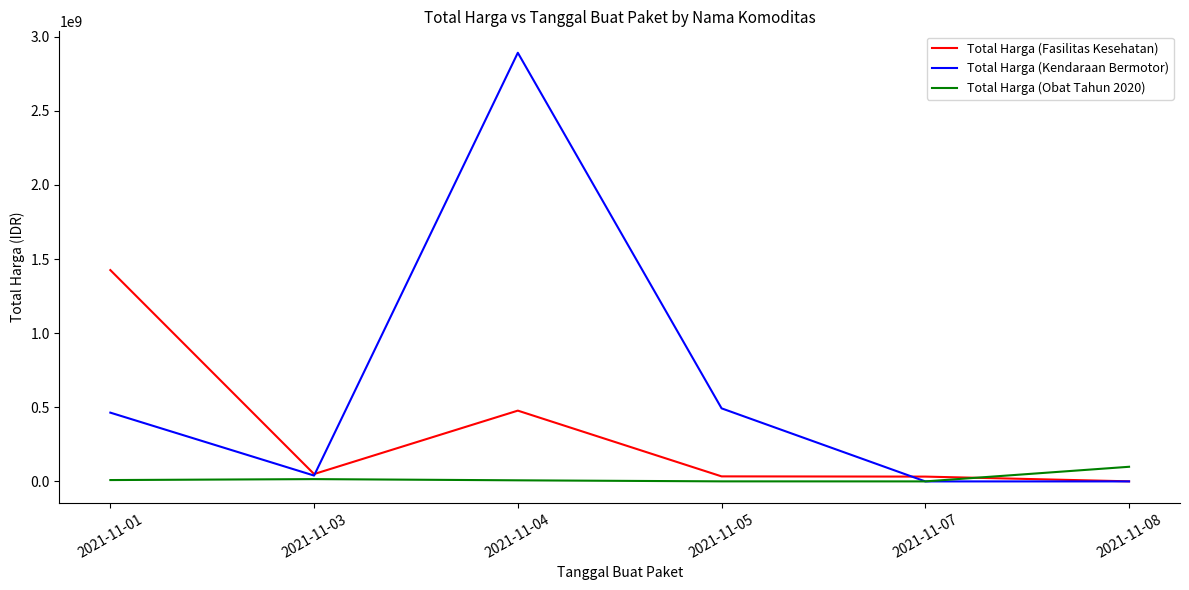

True or false: Total Harga (Obat Tahun 2020) has more than 0 interior local peaks.

True